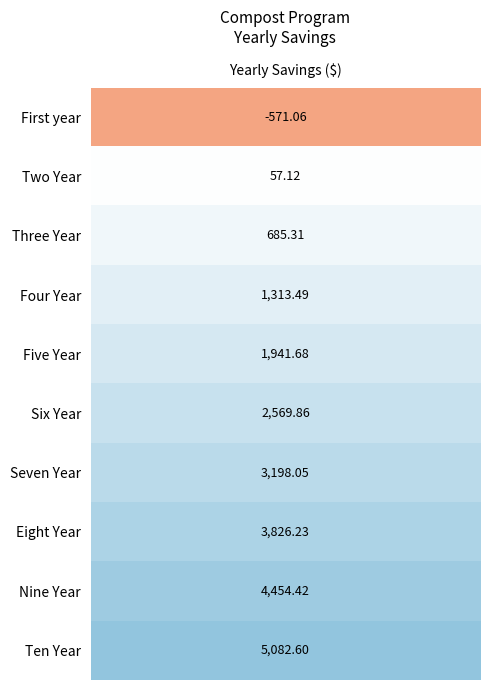

True or false: 4 has a value of -571.1 at First year Savings.

True